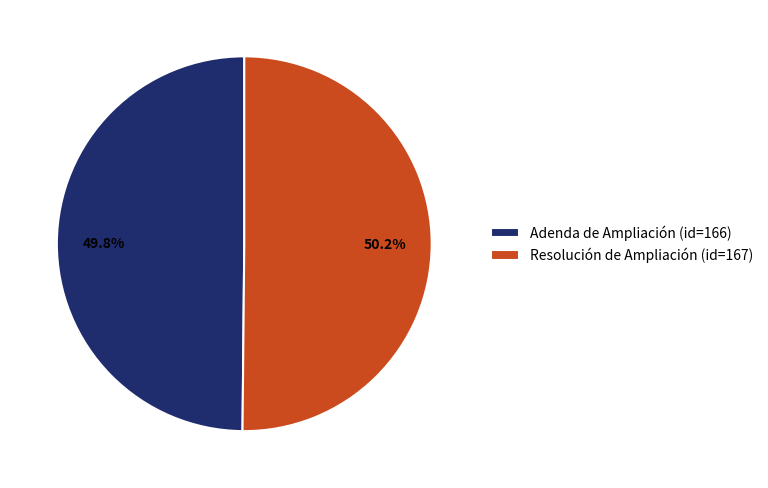

What is the total percentage of Resolución de Ampliación and Adenda de Ampliación?

100.0%